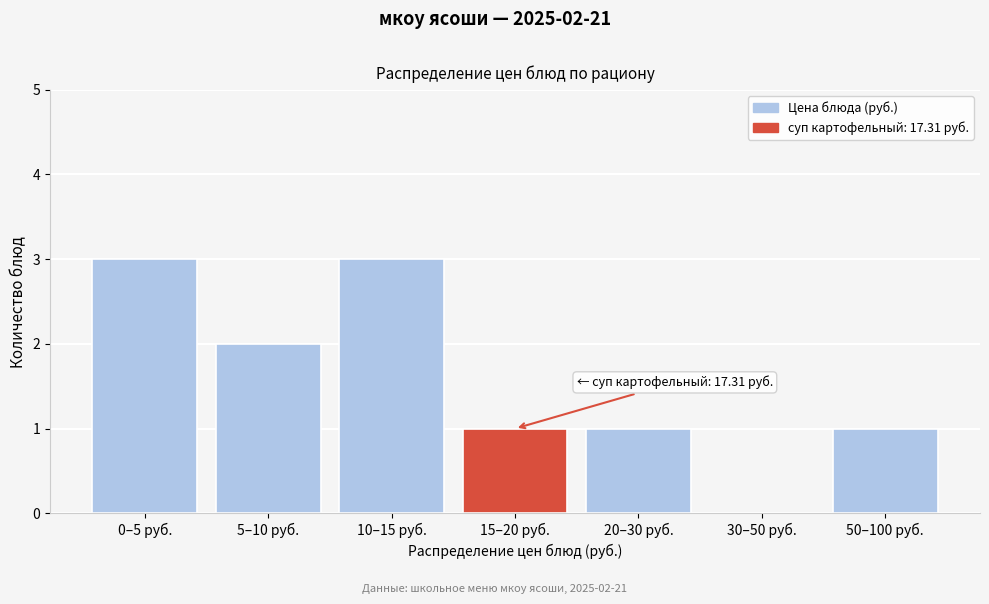

Reading left to right, transcribe all the data shown in this chart.

0–5 руб.=3	5–10 руб.=2	10–15 руб.=3	15–20 руб.=1	20–30 руб.=1	30–50 руб.=0	50–100 руб.=1